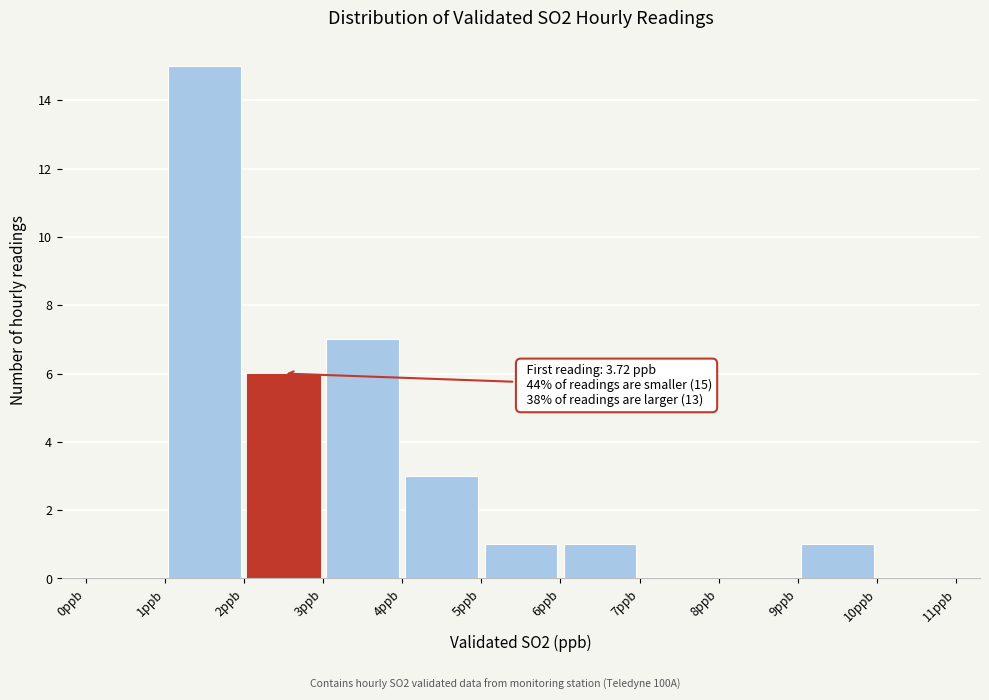

Which range on the x-axis has the tallest bar?

1 to 2